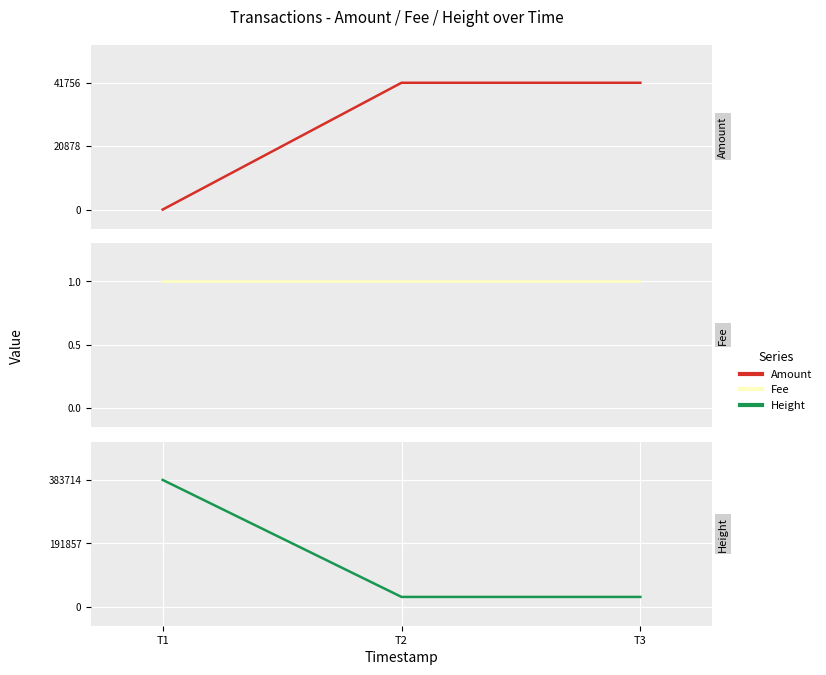

Reading left to right, what are all the values shown in this chart?

Amount: T1=0.0	T2=41755.3	T3=41756.3
Fee: T1=1.0	T2=1.0	T3=1.0
Height: T1=383714.0	T2=29575.0	T3=29574.0